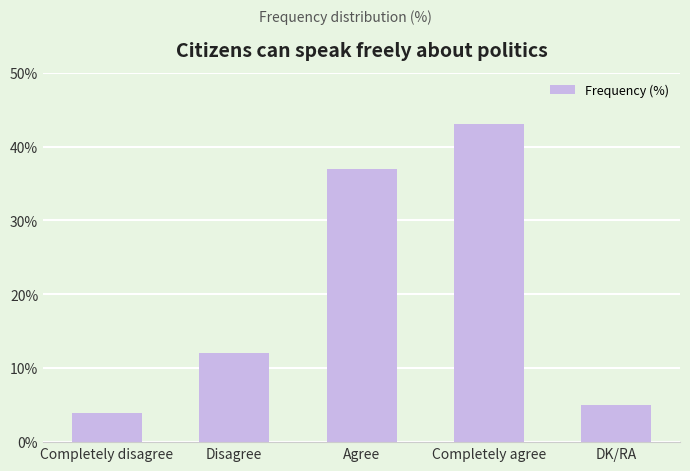

True or false: the data shows 57 at Agree.

False